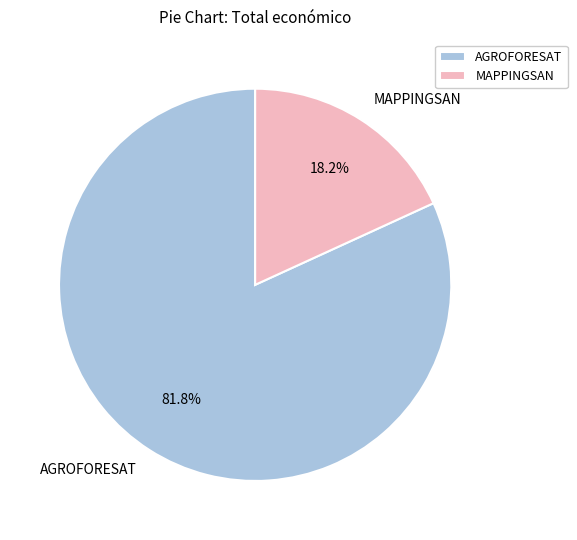

Is there any slice that represents more than half of the pie?

Yes